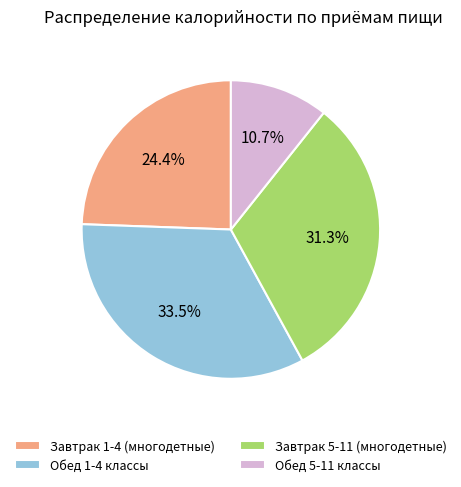

Between Обед 5-11 классы and Обед 1-4 классы, which is larger?

Обед 1-4 классы